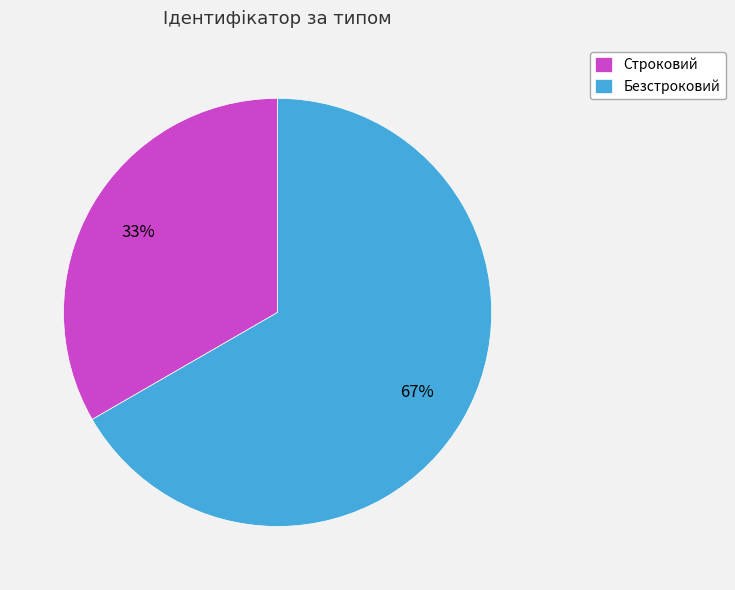

Combined, do Безстроковий and Строковий account for over 50%?

Yes